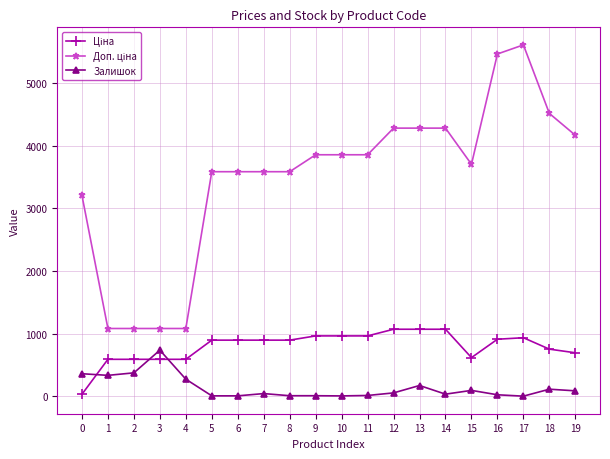

What is the difference between the maximum and minimum values in the Залишок series?

734.0